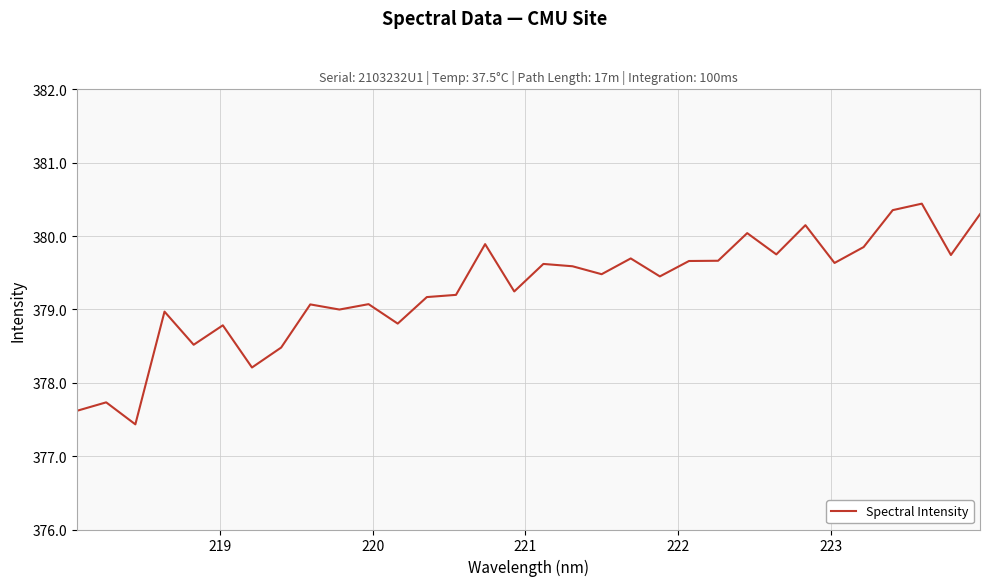

What is the average value?

379.3